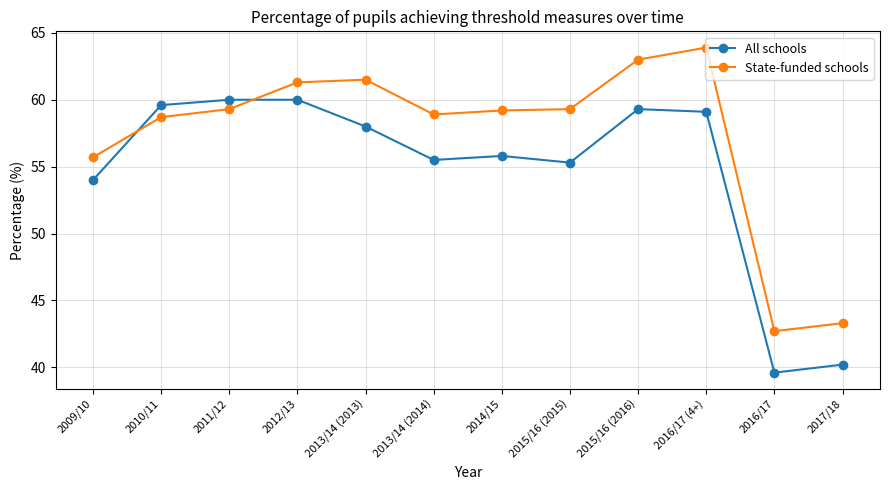

Which series changed the most between 2013/14 (2013) and 2017/18?

State-funded schools